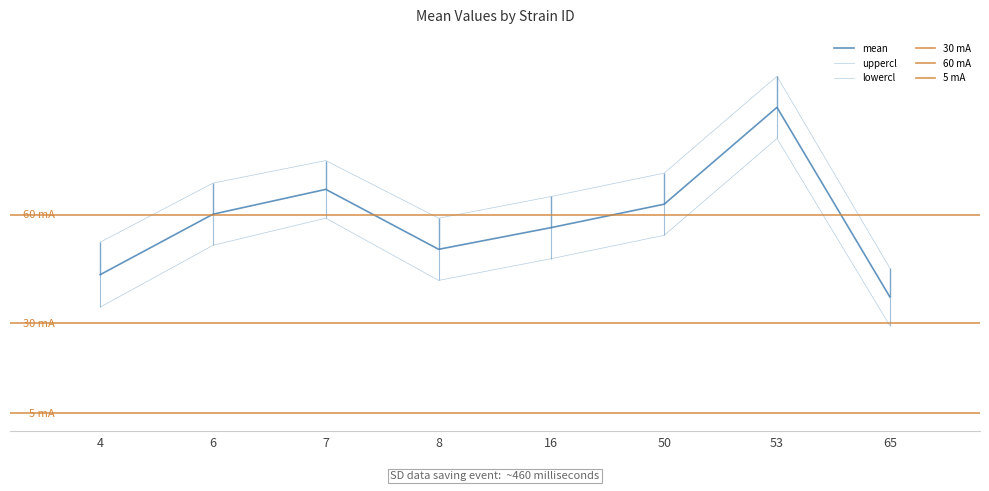

Read the uppercl value at 7.

75.1